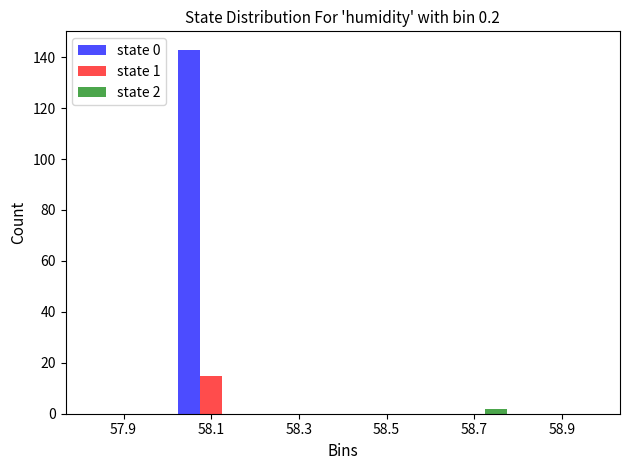

In the state 0 series, which range on the x-axis has the tallest bar?

58.0 to 58.2